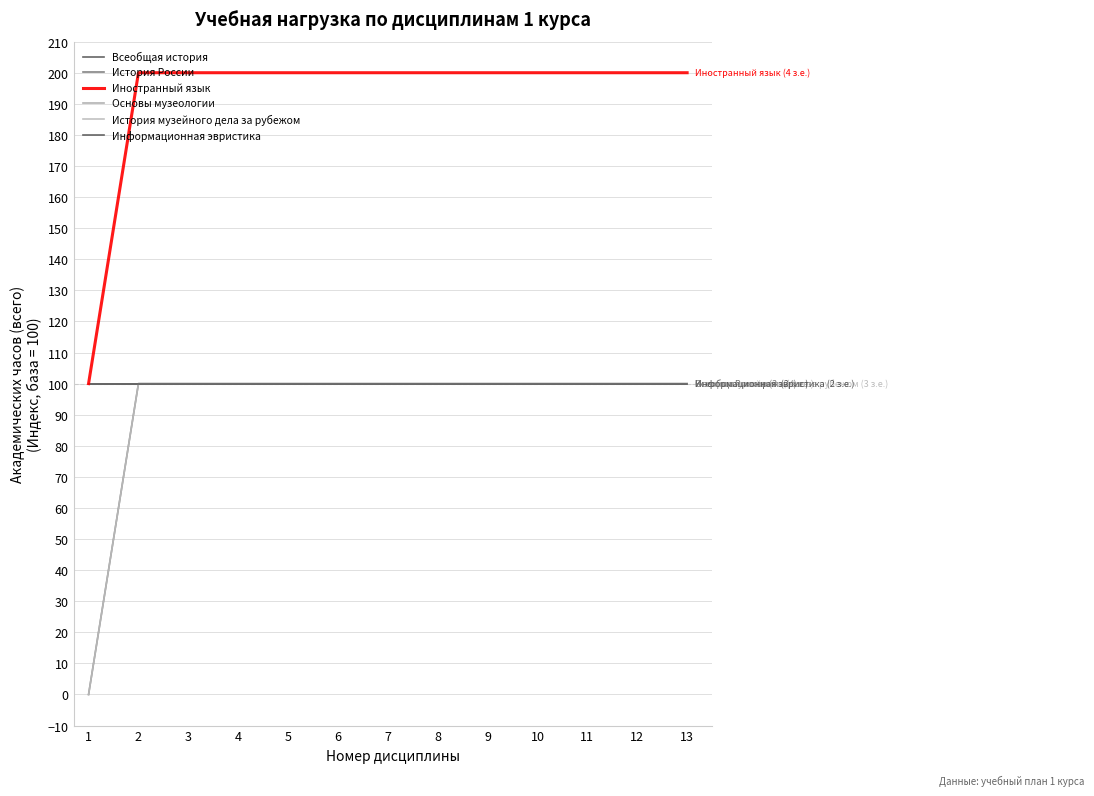

Does the chart display data point markers on the line(s)?

No